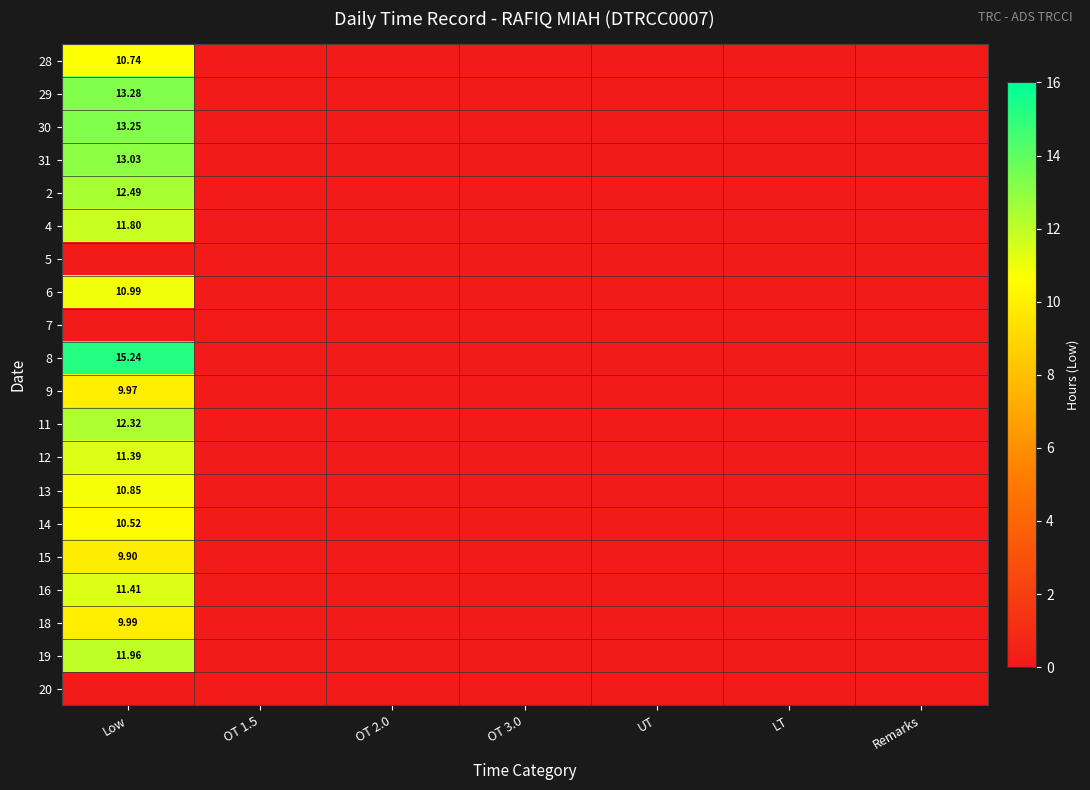

Is the value of 12 at OT 3.0 greater than the value of 28 at LT?

No